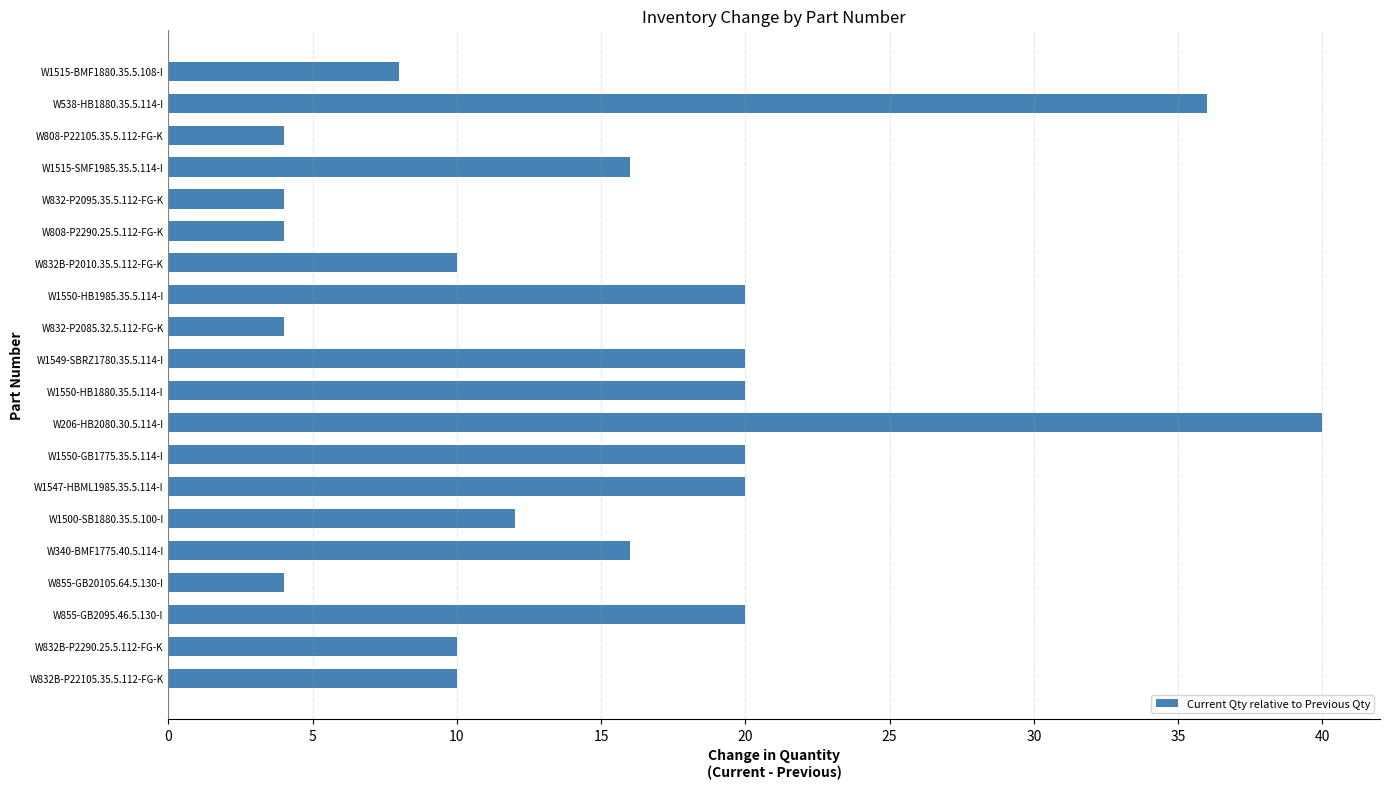

What is the sum of all values?

298